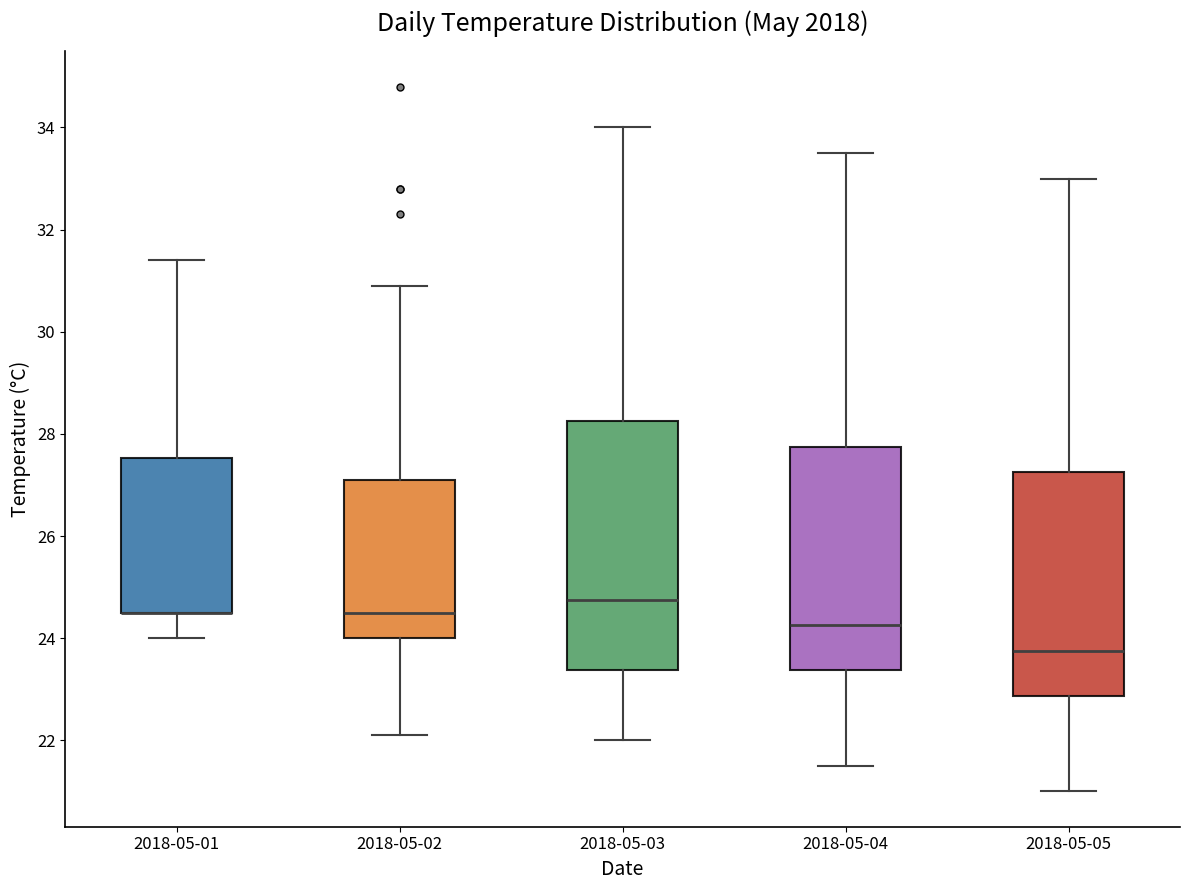

Reading left to right, transcribe this box plot: for each box, give where its median line is, the range the box spans, and where its two whiskers end, as read against the y-axis. The values are not printed on the chart, so give them approximately, as read against the axis.

2018-05-01: median 24.6 (drawn on the box's lower edge), box 24.6 to 27.6, whiskers 24.0 to 31.4
2018-05-02: median 24.6, box 24.0 to 27.2, whiskers 22.2 to 31.0
2018-05-03: median 24.8, box 23.4 to 28.2, whiskers 22.0 to 34.0
2018-05-04: median 24.2, box 23.4 to 27.8, whiskers 21.6 to 33.6
2018-05-05: median 23.8, box 22.8 to 27.2, whiskers 21.0 to 33.0